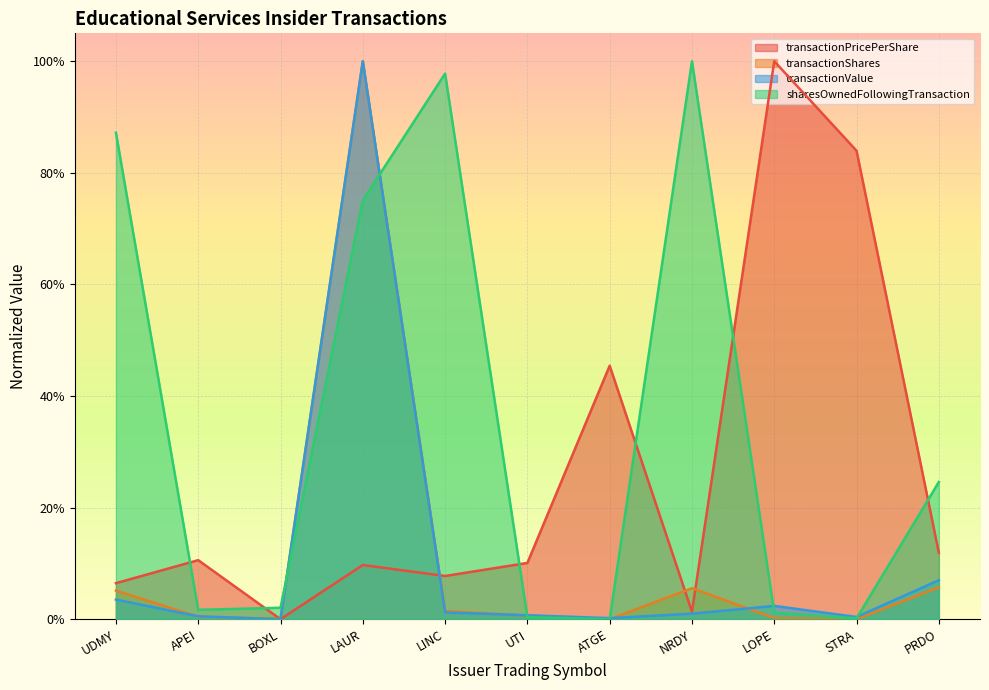

Is the value of transactionPricePerShare at LAUR greater than the value of sharesOwnedFollowingTransaction at BOXL?

Yes